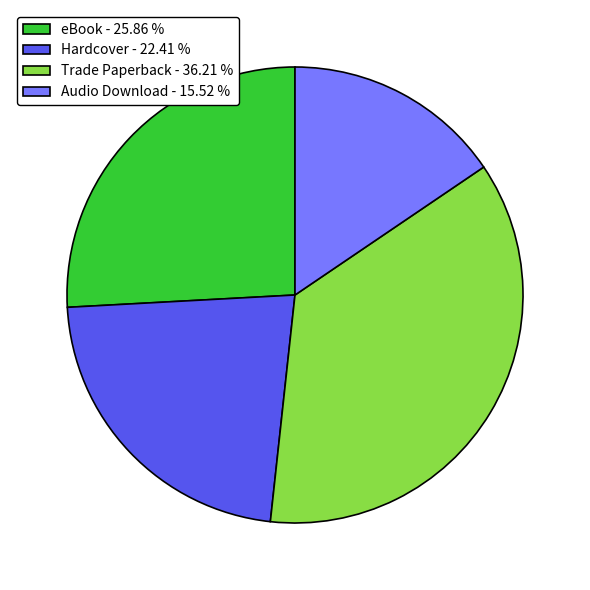

The Audio Download slice represents 16% of the pie. True or false?

True